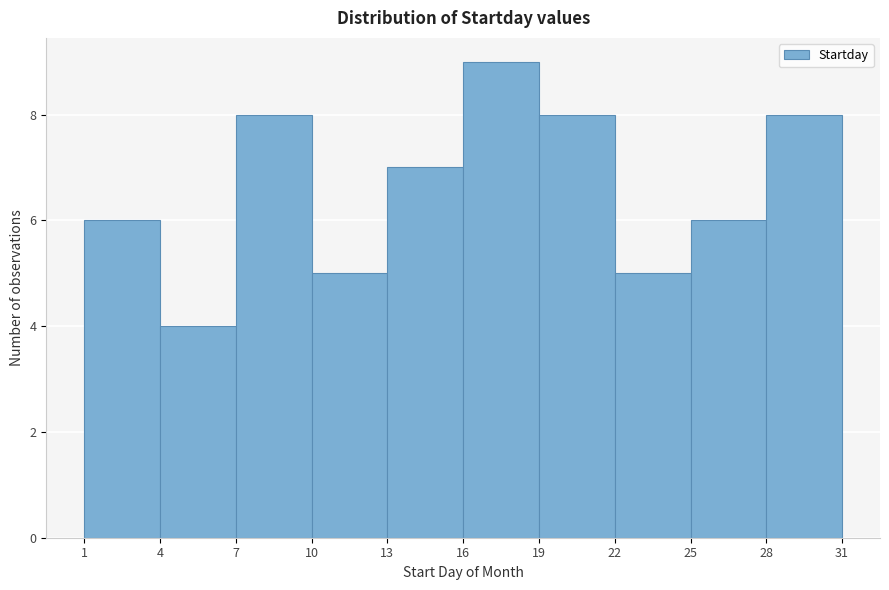

How tall is the bar that spans 13 to 16 on the x-axis? The values are not printed on the chart, so give them approximately, as read against the axis.

7